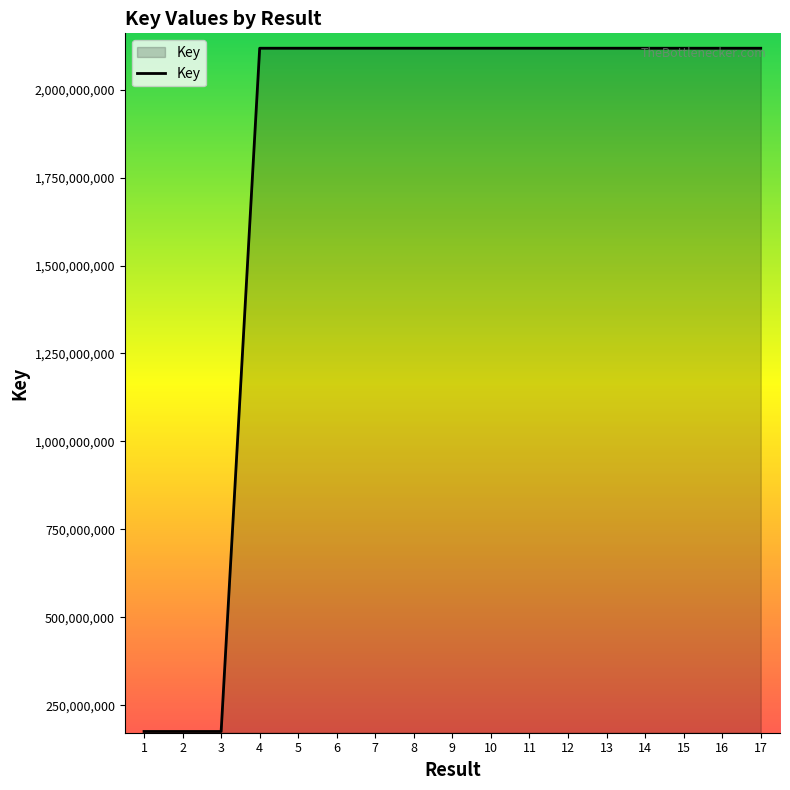

Is it true that the value at 1 is 72781625?

False